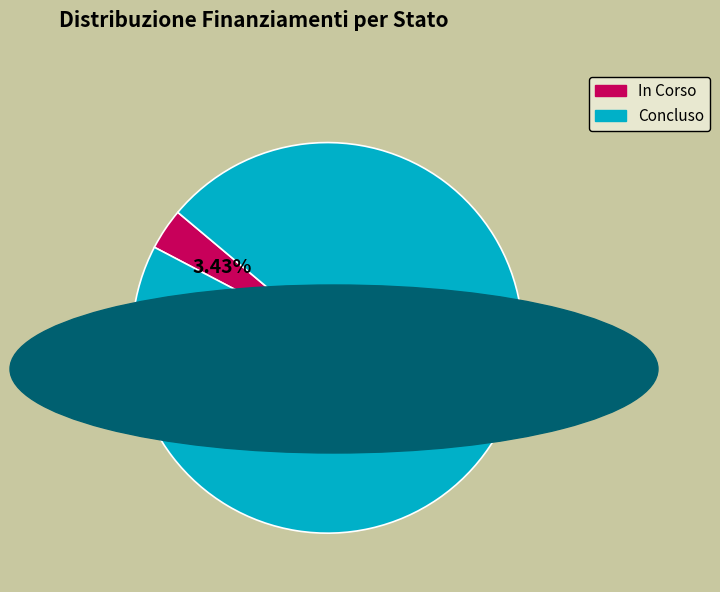

Which slice is the largest?

Concluso